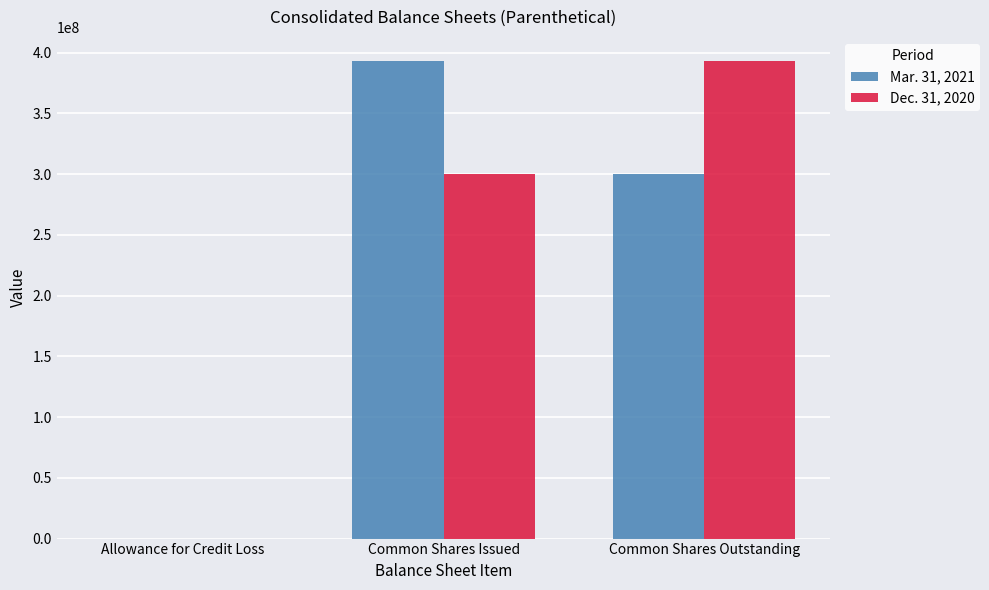

What is the greatest value displayed?

393190000